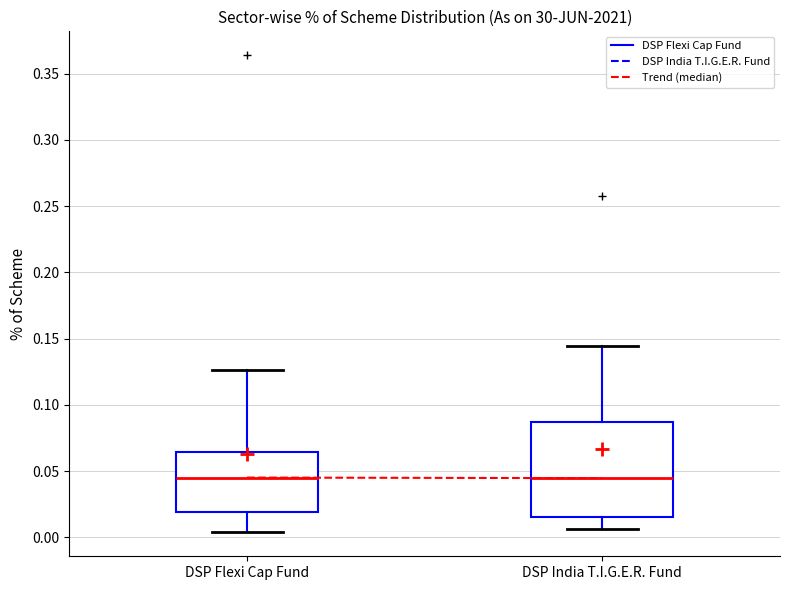

Which box is the tallest, from its lower edge to its upper edge?

DSP India T.I.G.E.R. Fund